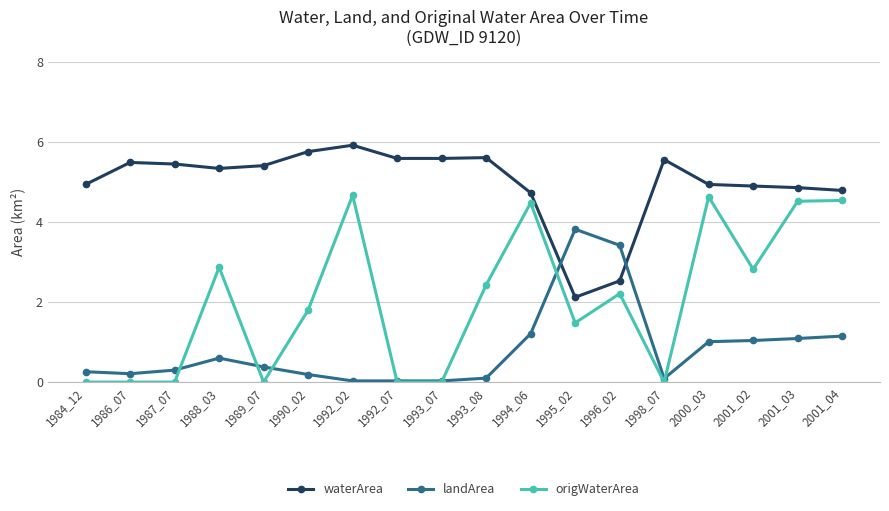

Which series has the largest range (max minus min)?

origWaterArea